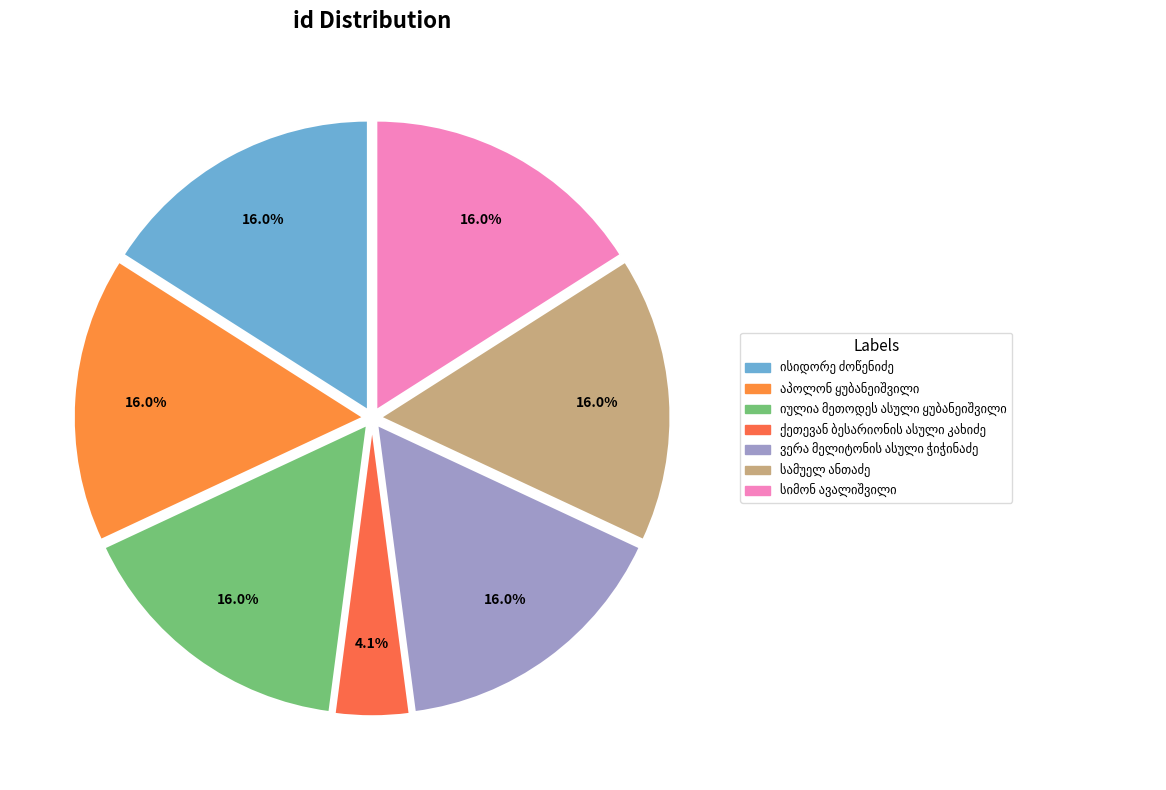

Rank the categories by value from lowest to highest.

ქეთევან ბესარიონის ასული კახიძე, სამუელ ანთაძე, ვერა მელიტონის ასული ჭიჭინაძე, იულია მეთოდეს ასული ყუბანეიშვილი, აპოლონ ყუბანეიშვილი, ისიდორე ძოწენიძე, სიმონ ავალიშვილი